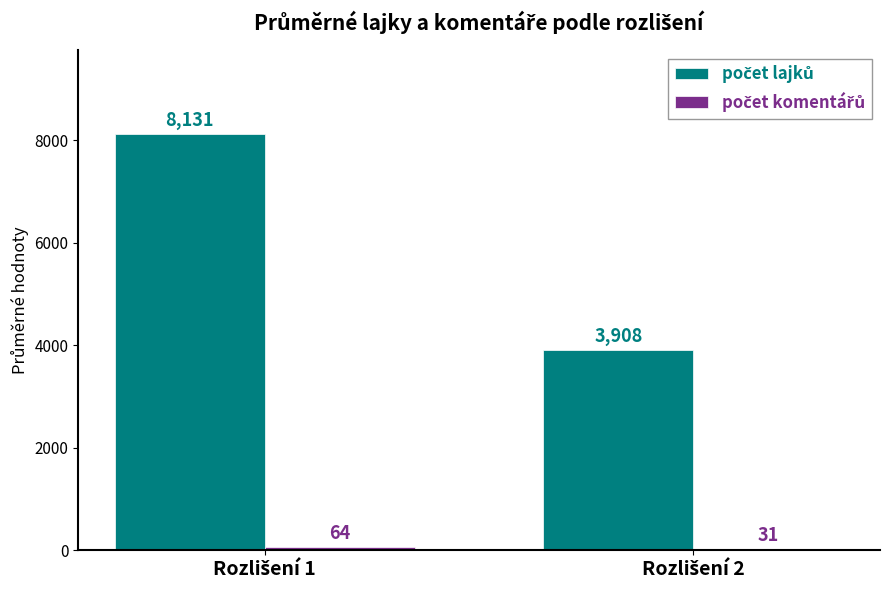

Reading left to right, extract all data points from this chart.

počet lajků: 8131.3	3908.0
počet komentářů: 64.4	31.0